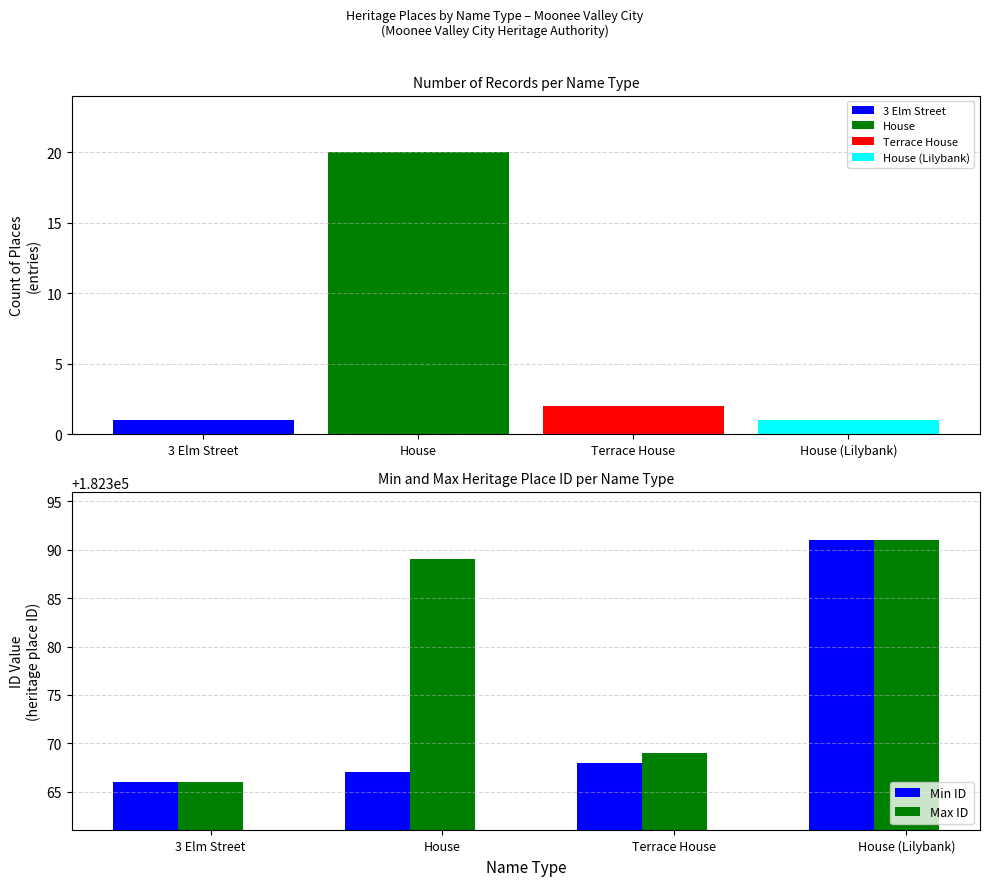

What is the label of the 3rd bar from the right?

House